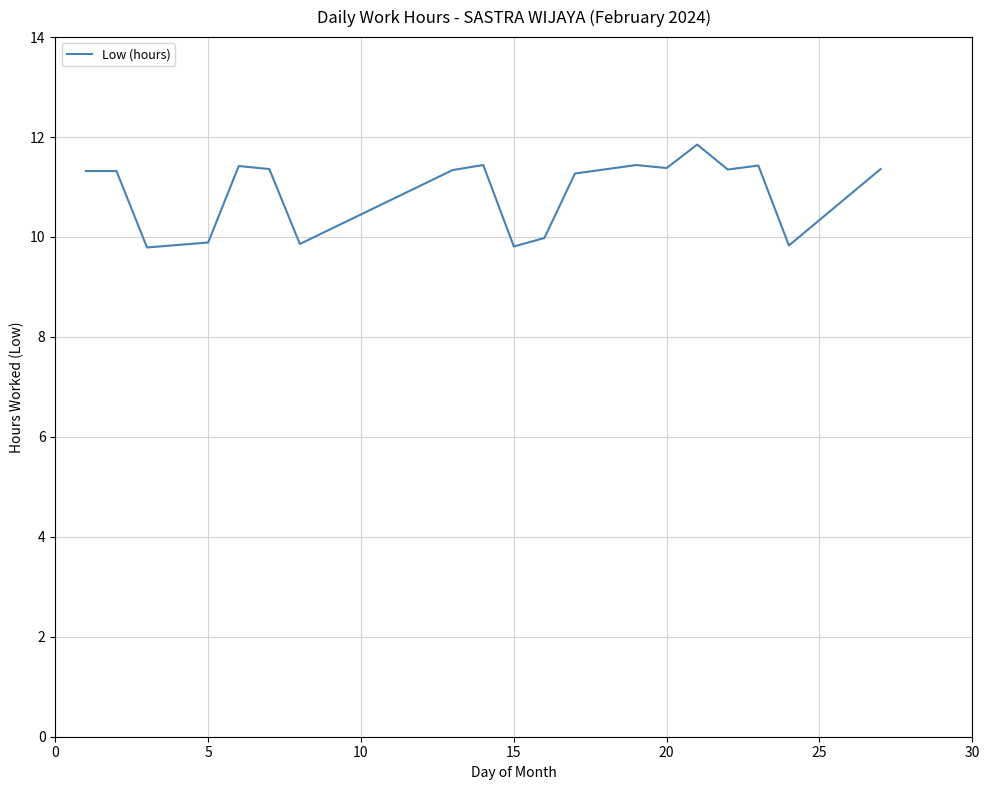

What is the smallest value displayed?

9.8